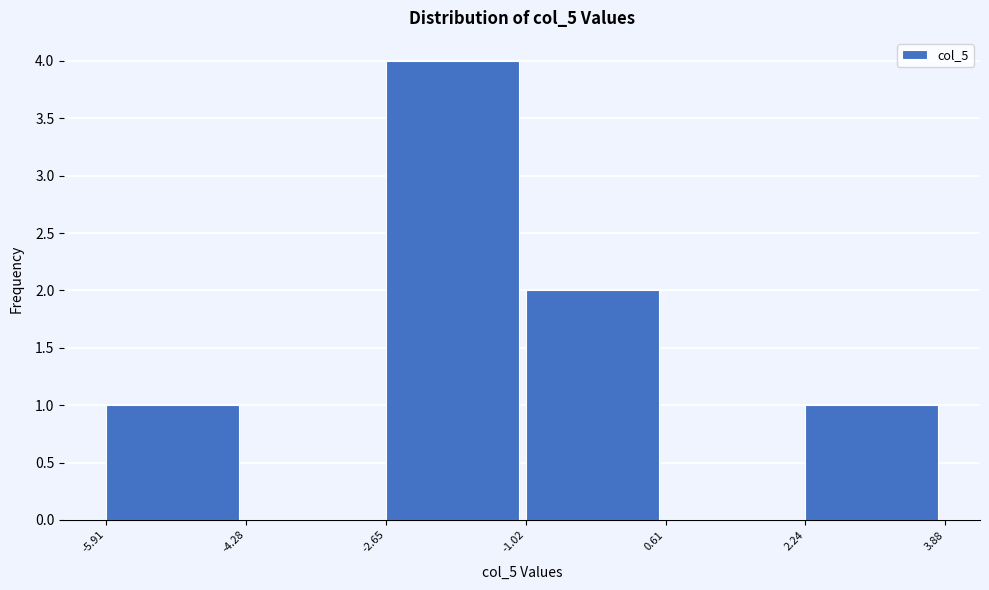

Reading left to right, transcribe this chart: for each bar, give the range it covers on the x-axis and its height. The values are not printed on the chart, so give them approximately, as read against the axis.

-5.91 to -4.28: 1
-4.28 to -2.65: 0
-2.65 to -1.02: 4
-1.02 to 0.61: 2
0.61 to 2.24: 0
2.24 to 3.88: 1